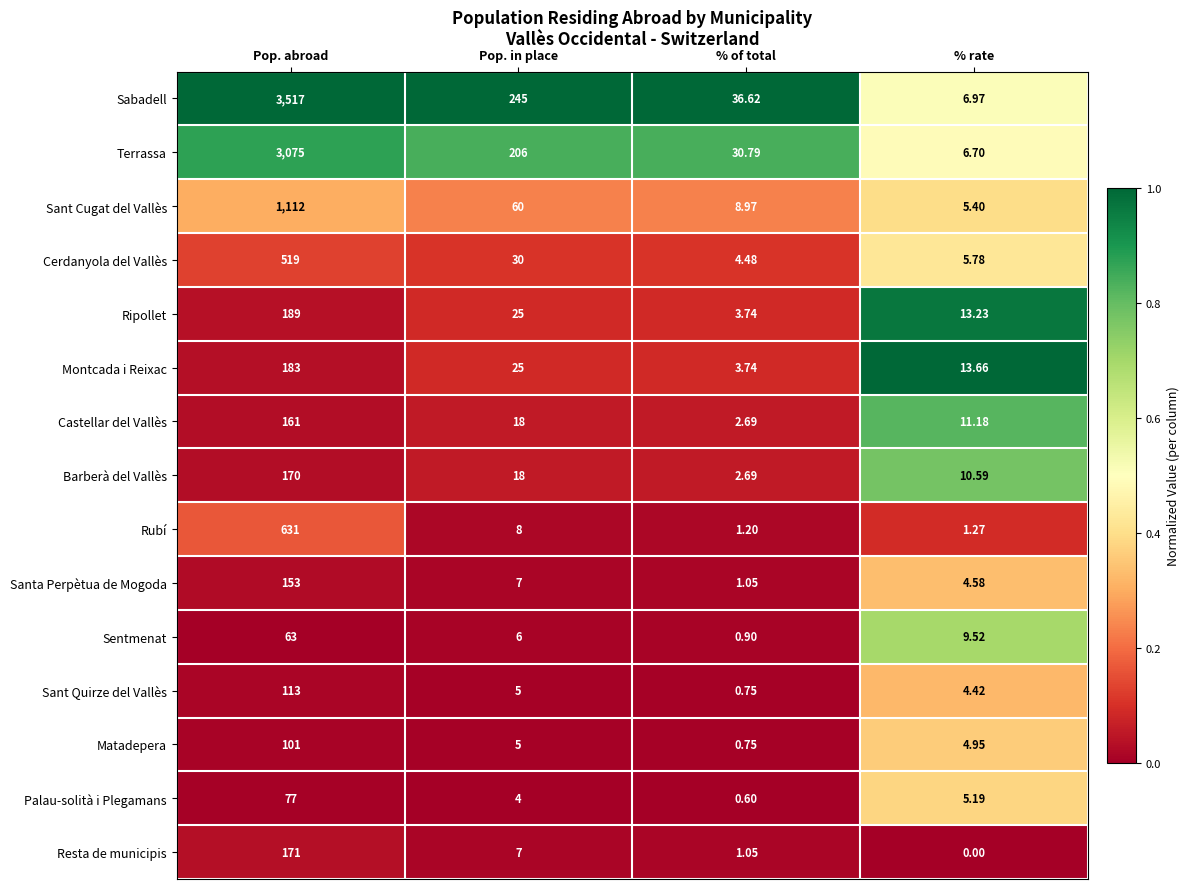

List the series in order of their peak value, lowest first.

Sentmenat, Palau-solità i Plegamans, Matadepera, Sant Quirze del Vallès, Santa Perpètua de Mogoda, Castellar del Vallès, Barberà del Vallès, Resta de municipis, Montcada i Reixac, Ripollet, Cerdanyola del Vallès, Rubí, Sant Cugat del Vallès, Terrassa, Sabadell